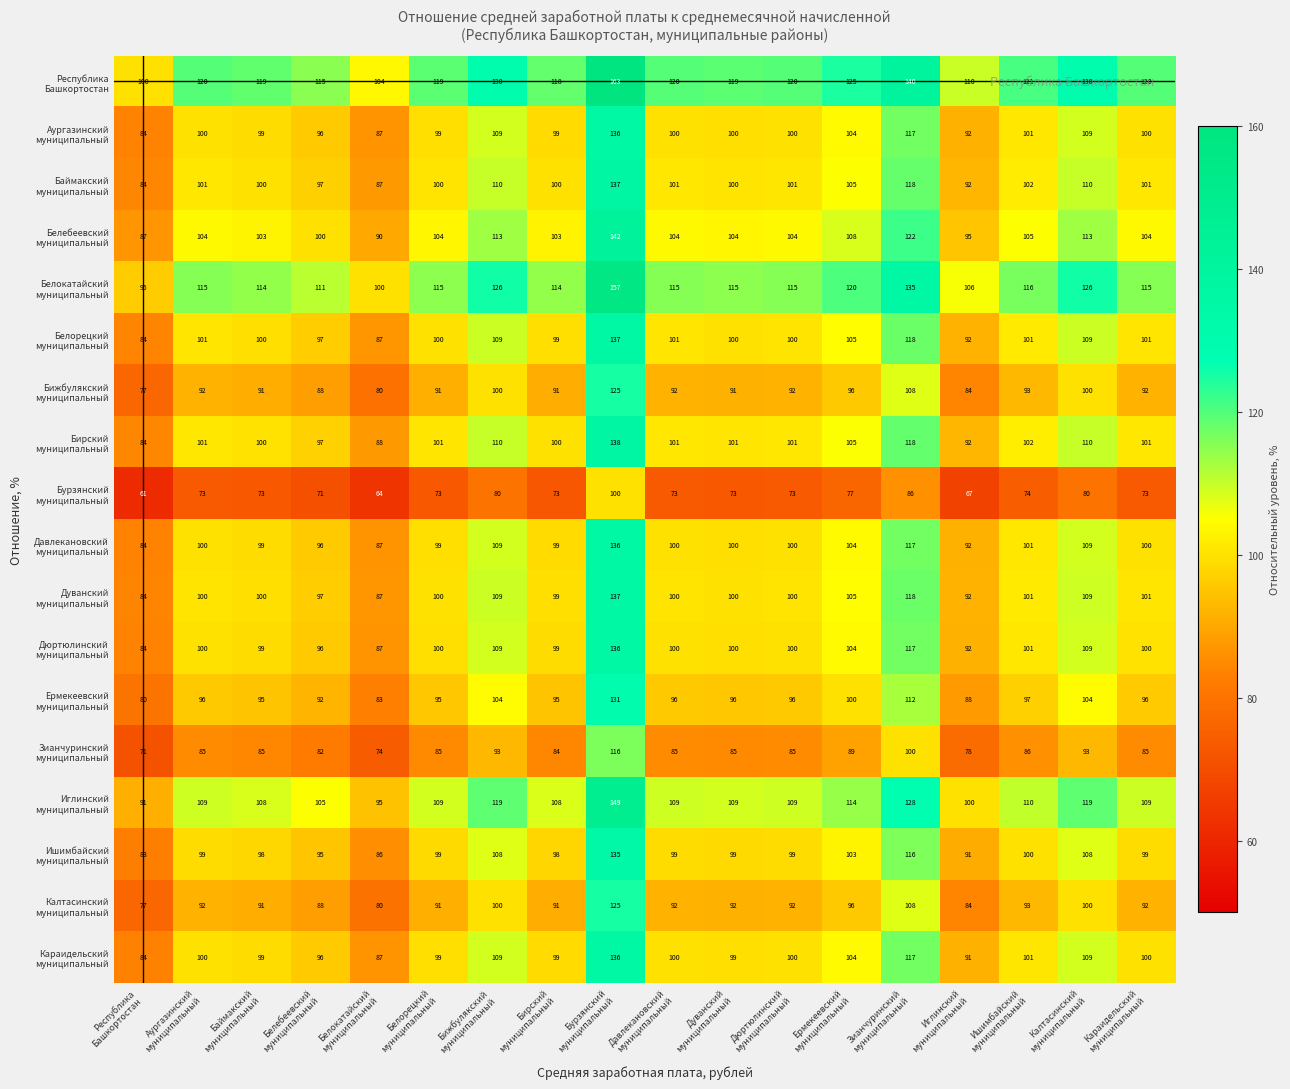

What is the maximum value shown in the chart?

163